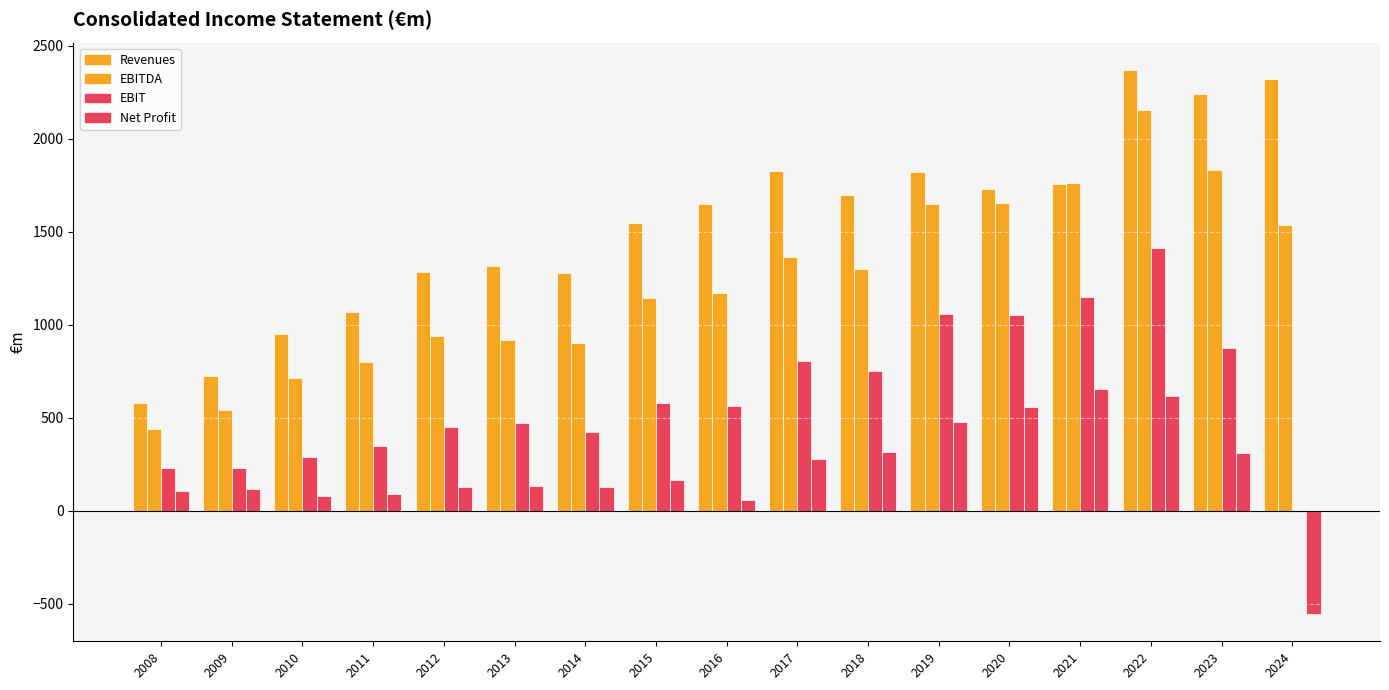

True or false: EBIT has a value of 803.1 at 2017.

True